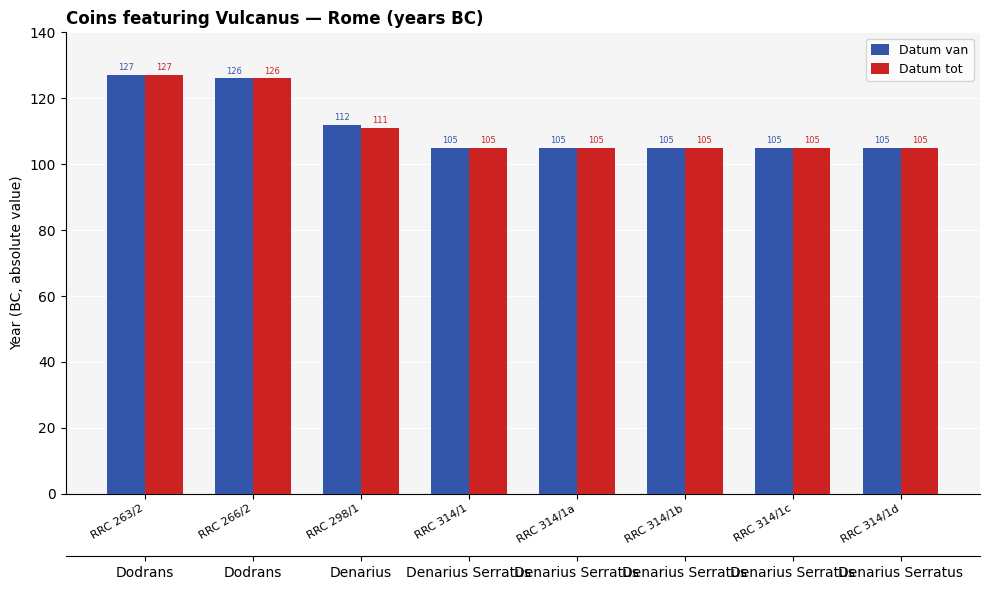

Reading left to right, what are all the values shown in this chart?

Datum van: 127	126	112	105	105	105	105	105
Datum tot: 127	126	111	105	105	105	105	105